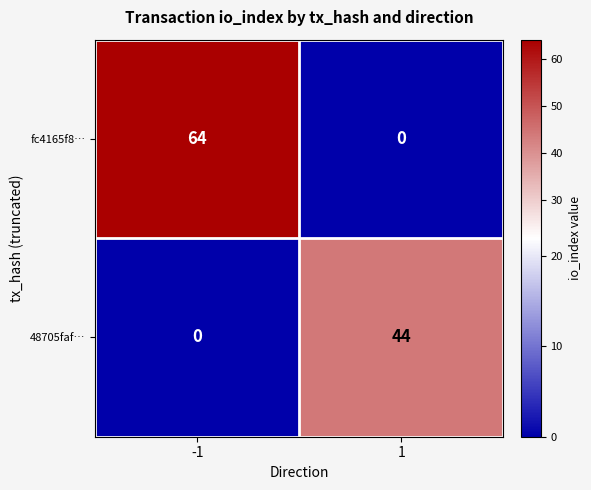

Reading left to right, list all the values displayed in this chart.

fc4165f8…: 64	0
48705faf…: 0	44